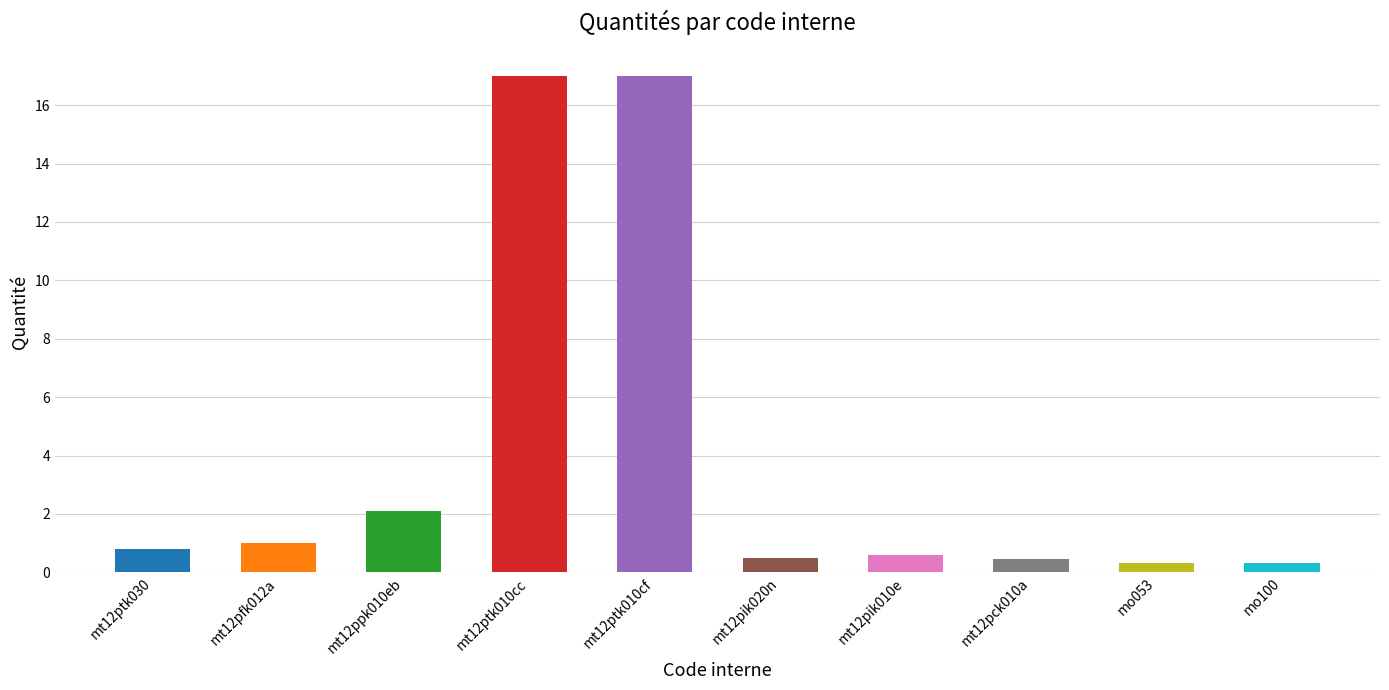

Where is the data nearest to the value 8?

mt12ppk010eb